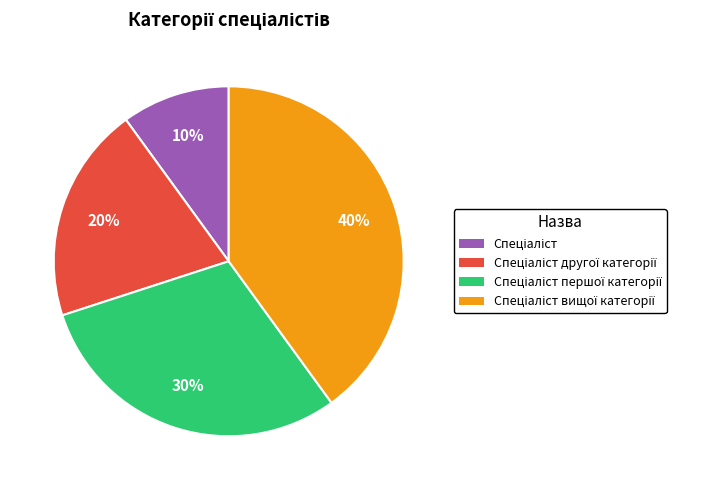

To the nearest percent, what is the difference between the largest and smallest slice percentages?

30%